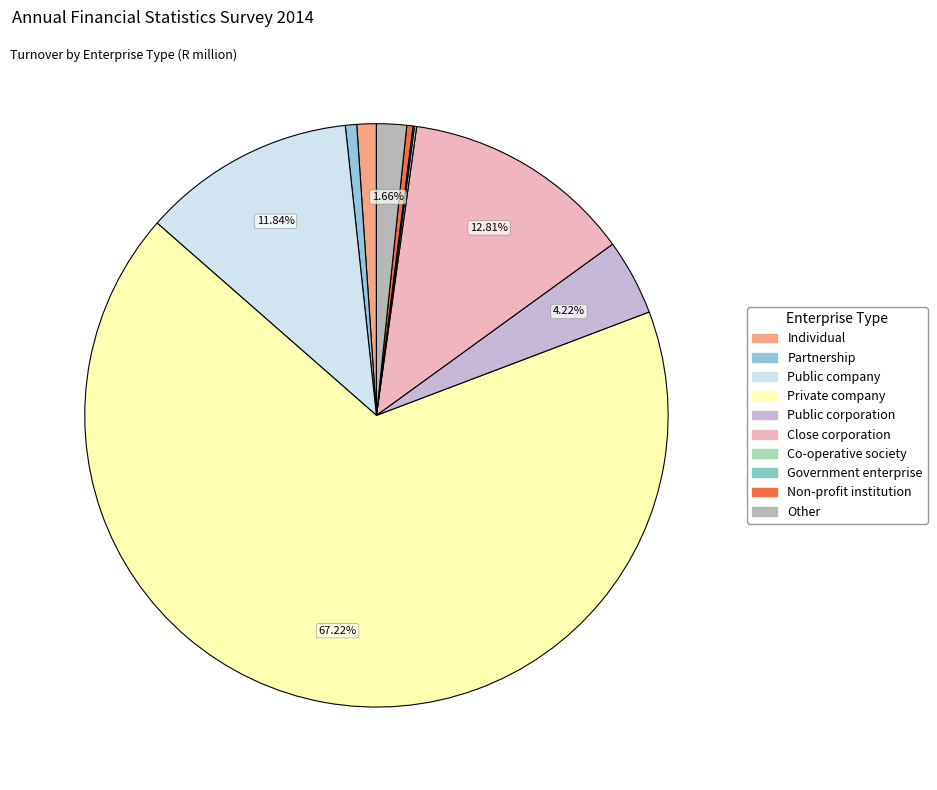

How many segments does this pie chart have?

10